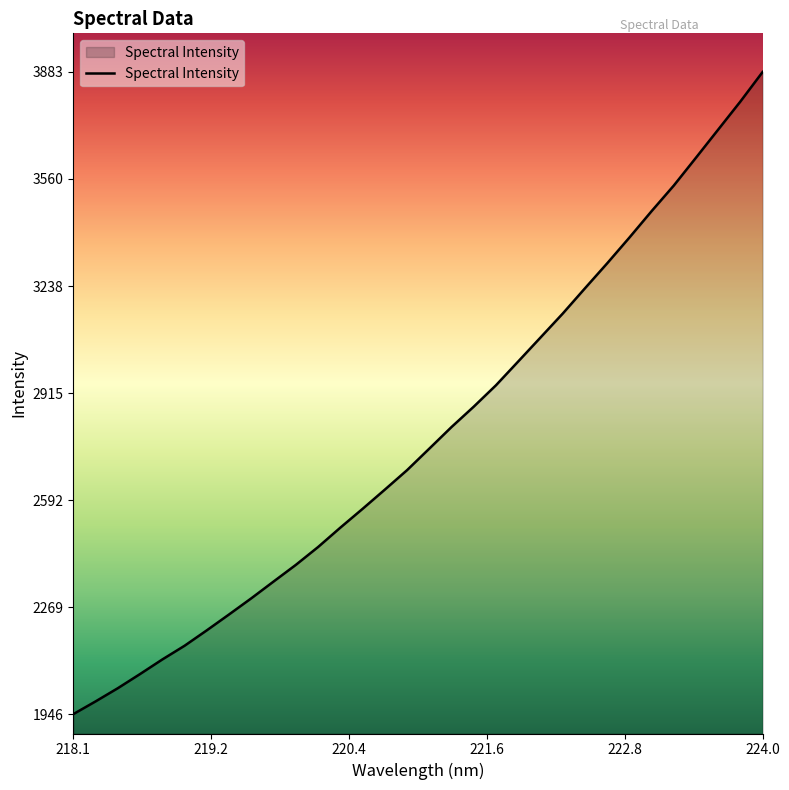

What is the difference between the maximum and minimum values?

1937.2